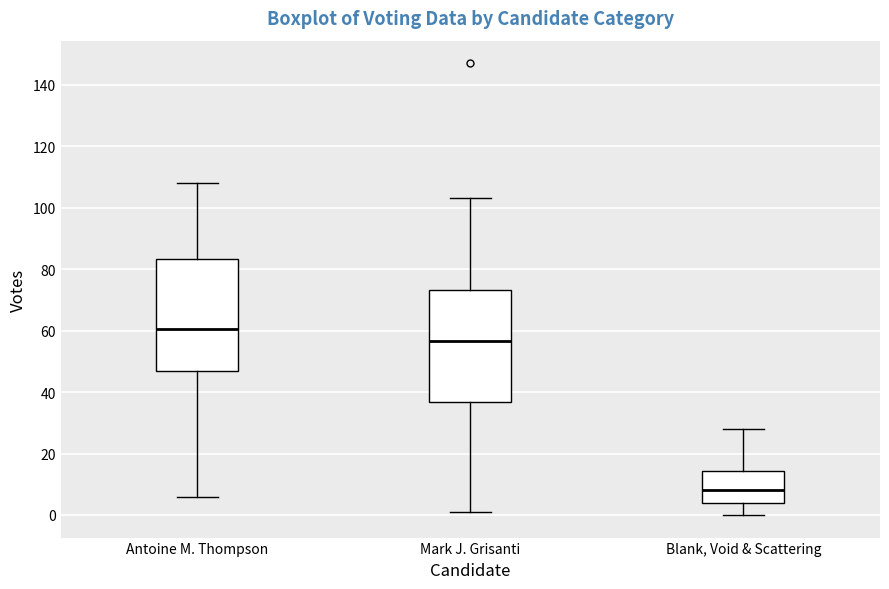

Reading left to right, transcribe this box plot: for each box, give where its median line is, the range the box spans, and where its two whiskers end, as read against the y-axis. The values are not printed on the chart, so give them approximately, as read against the axis.

Antoine M. Thompson: median 60, box 48 to 84, whiskers 6 to 108
Mark J. Grisanti: median 56, box 36 to 74, whiskers 2 to 104
Blank, Void & Scattering: median 8, box 4 to 14, whiskers 0 to 28